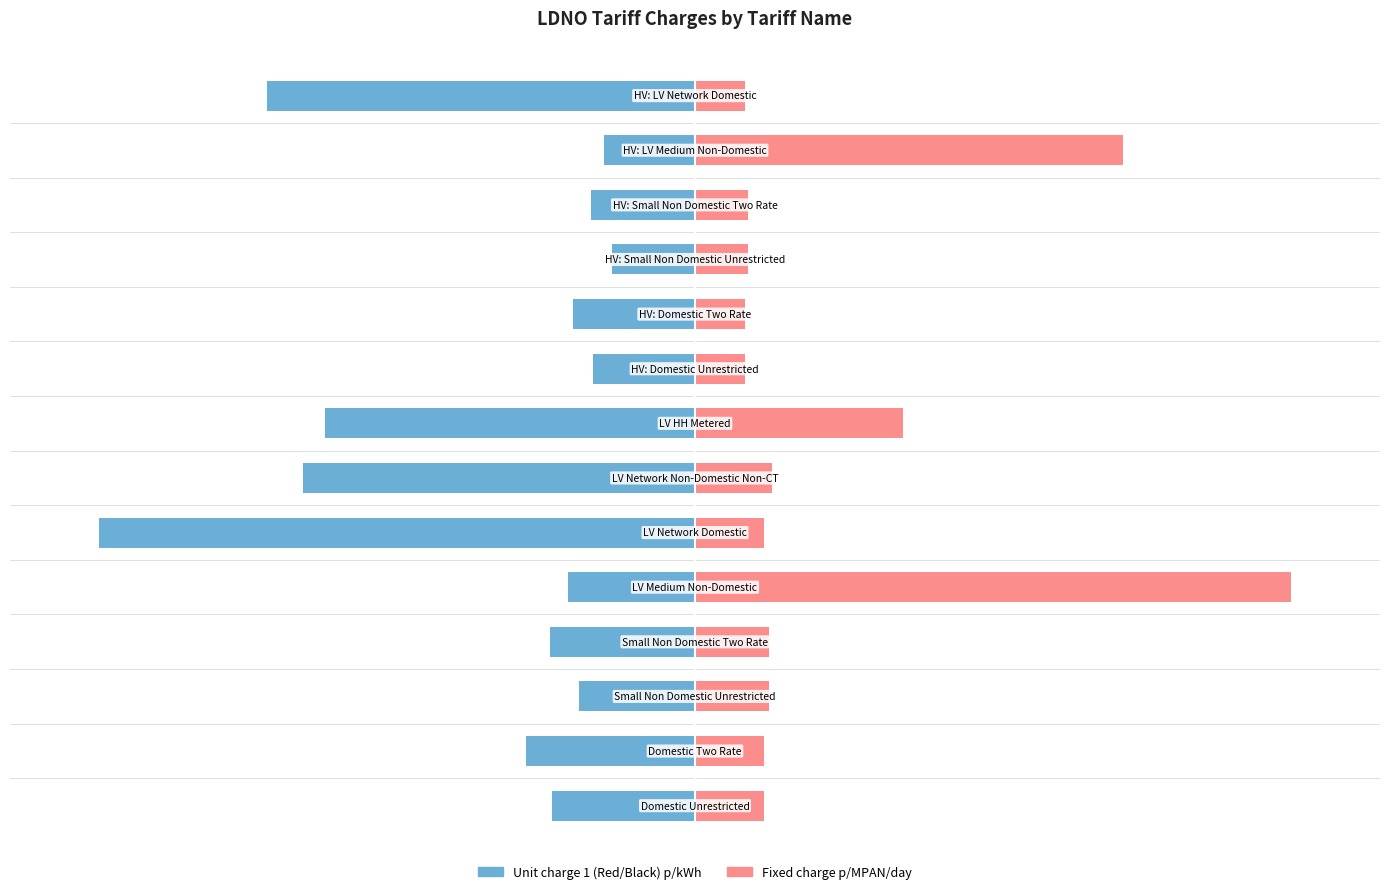

List the series in order of their peak value, highest first.

Fixed charge p/MPAN/day, Unit charge 1 (Red/Black) p/kWh